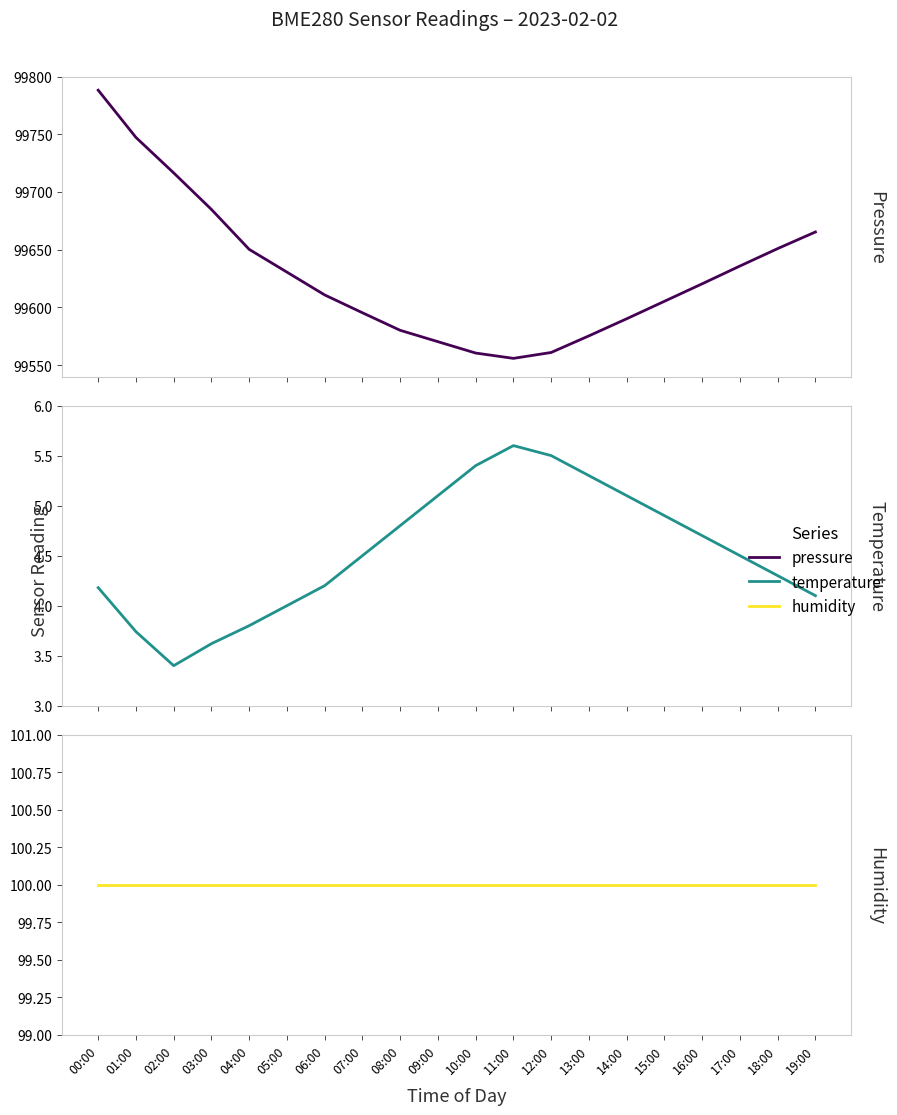

What is the minimum value for temperature?

3.4